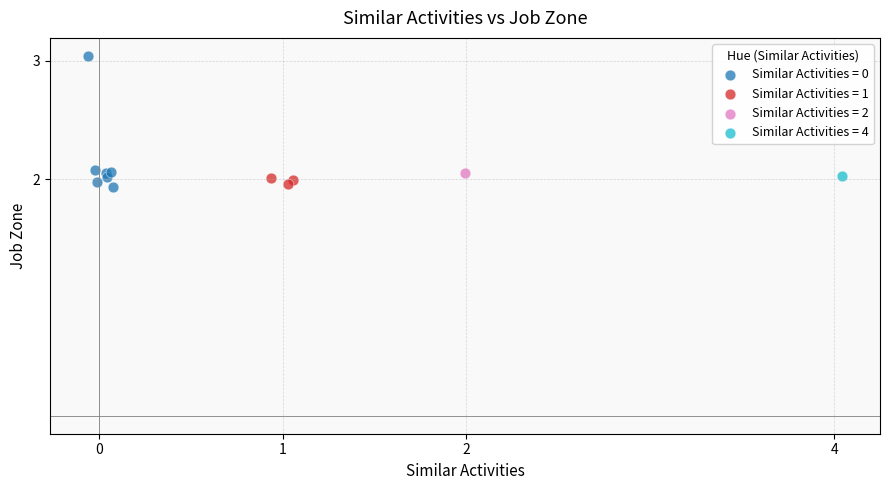

What are all the series names shown in the legend?

Similar Activities = 0, Similar Activities = 1, Similar Activities = 2, Similar Activities = 4